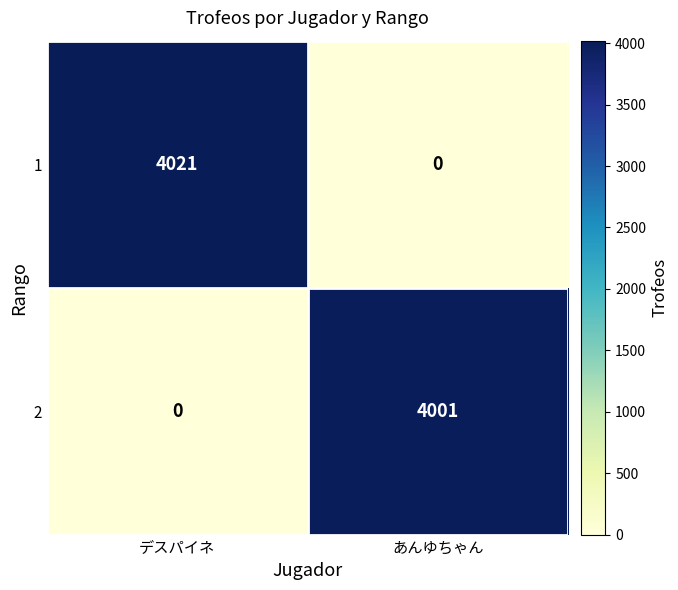

What is the difference between the 2 values at デスパイネ and あんゆちゃん?

4001